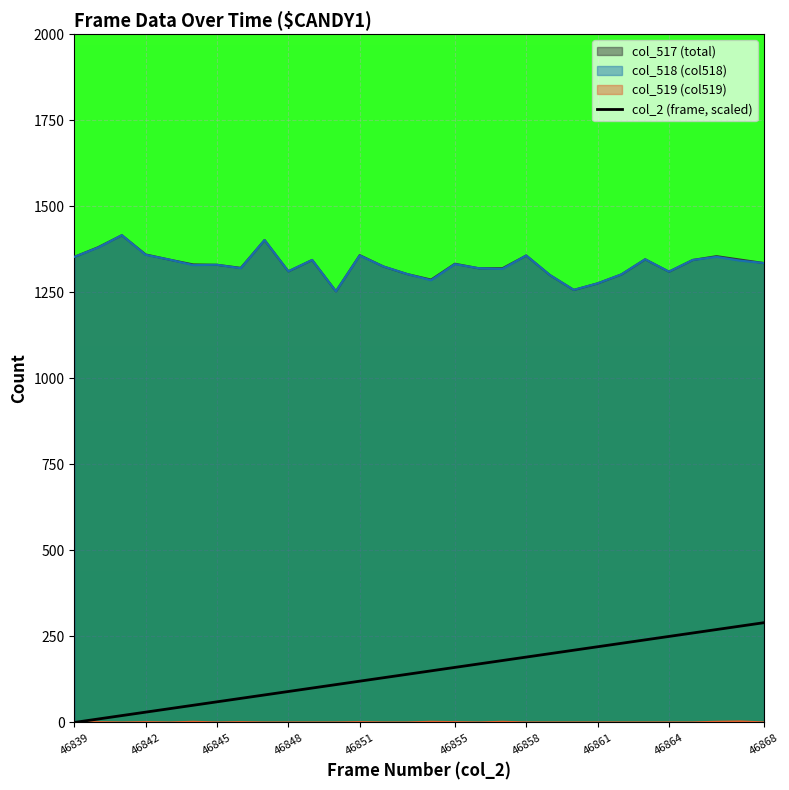

What is the maximum value shown in the chart?

1416